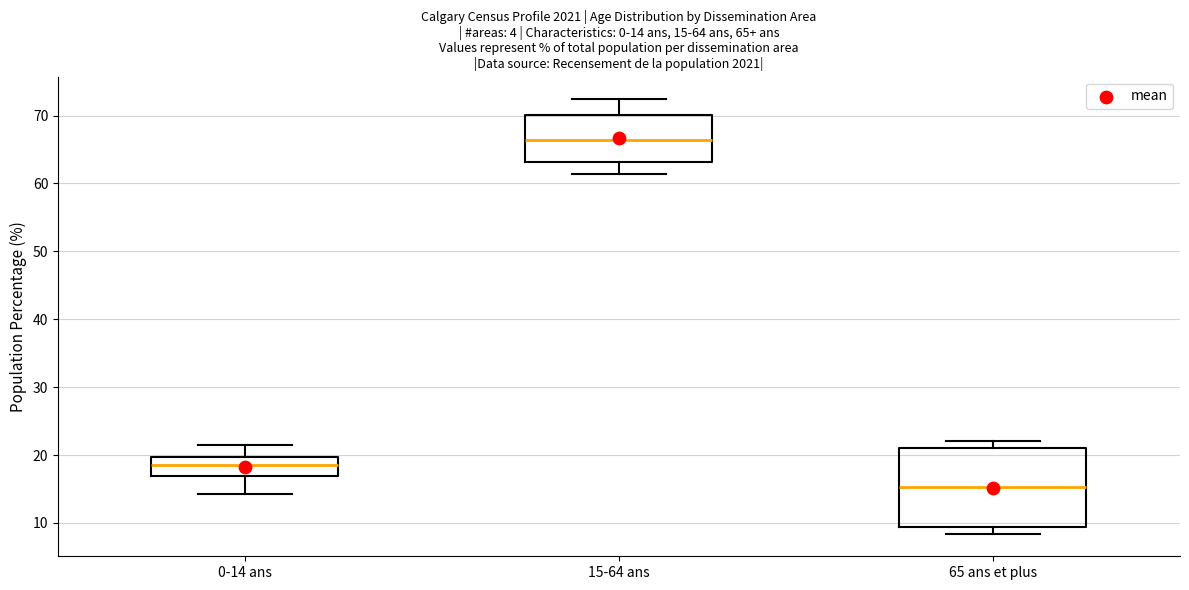

Which box is the tallest, from its lower edge to its upper edge?

65 ans et plus